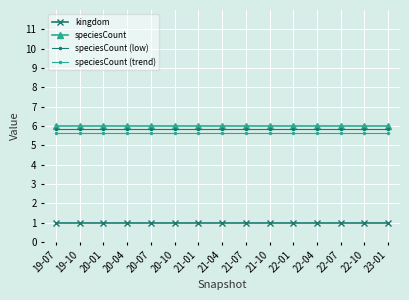

What is the label of the 5th point from the left?

20-07